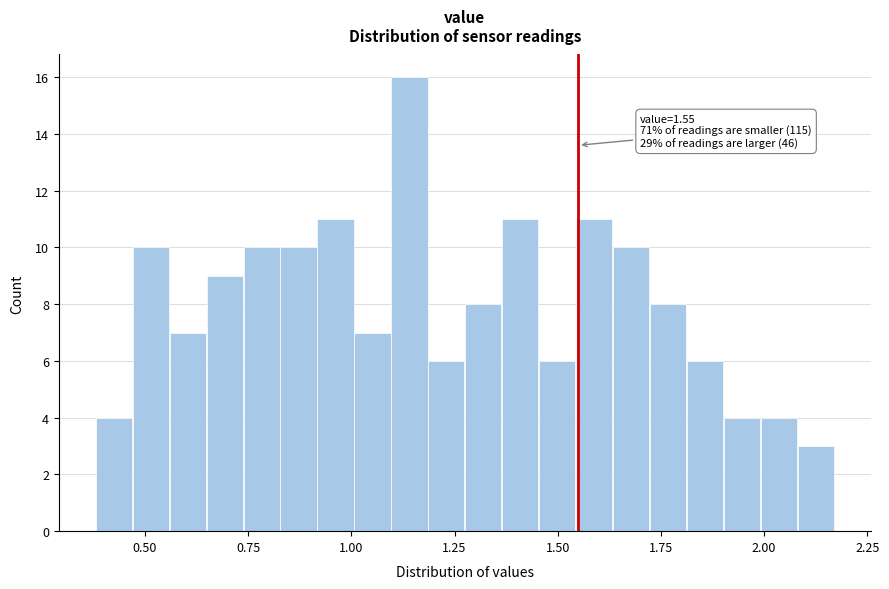

Read against the x-axis, roughly where is the centre of the tallest bar?

1.15